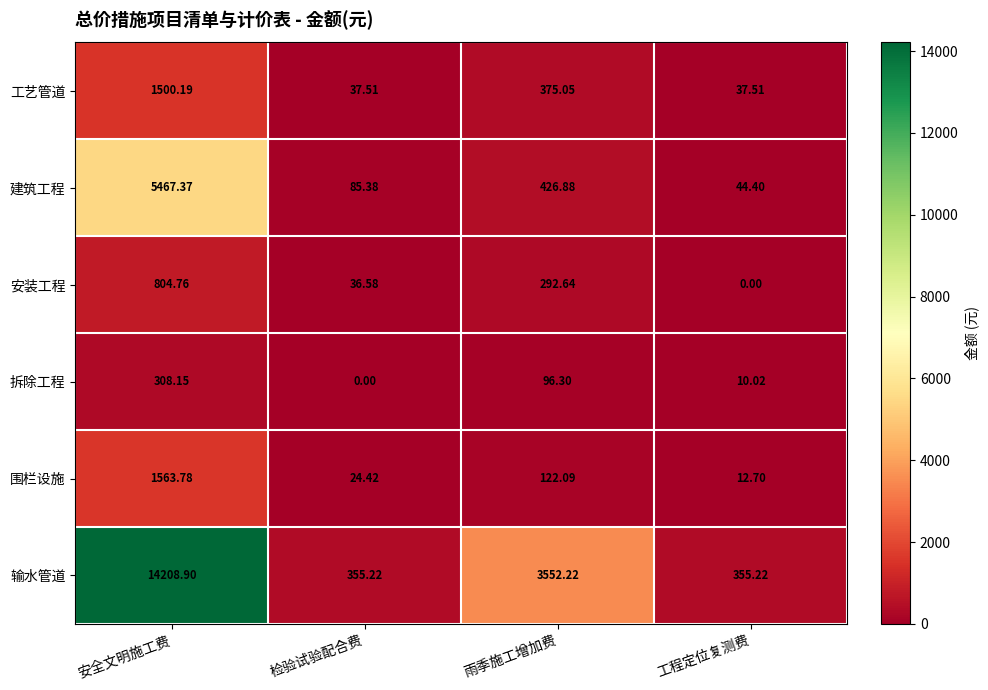

Which category has the lowest value in the 拆除工程 series?

检验试验配合费